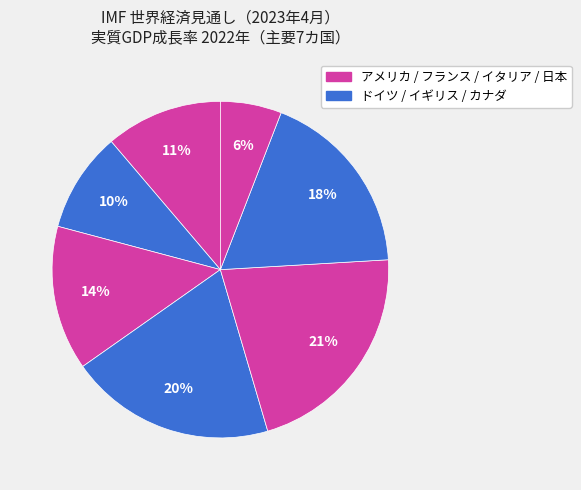

How many slices are in this pie chart?

7